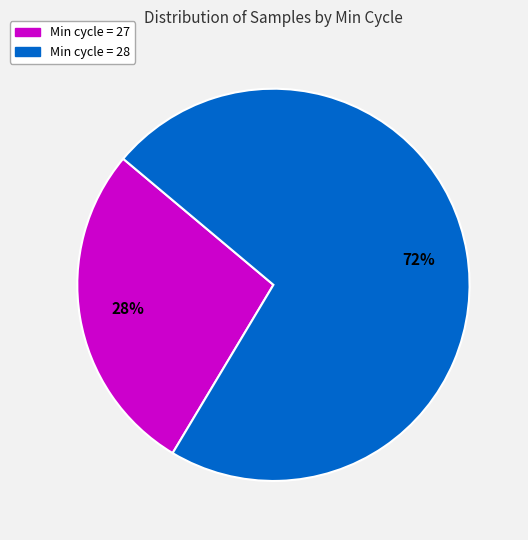

Does any single category account for the majority?

Yes